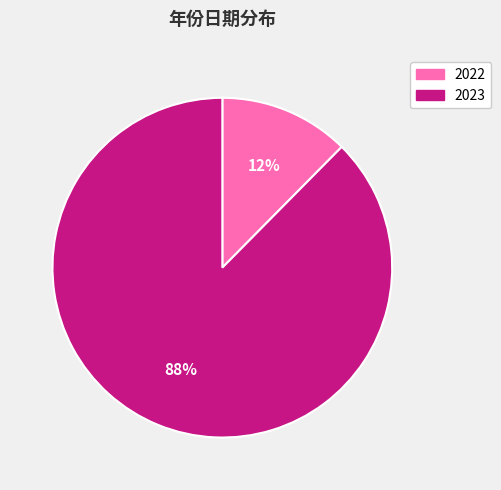

Is there a majority slice in this chart?

Yes